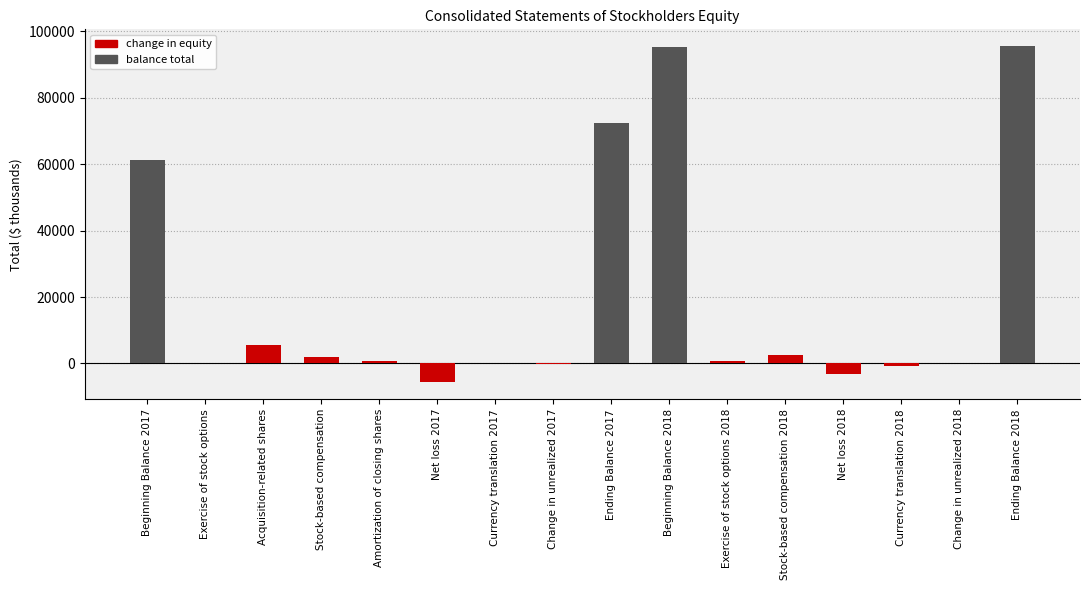

At which label is the value closest to 44916?

Beginning Balance 2017